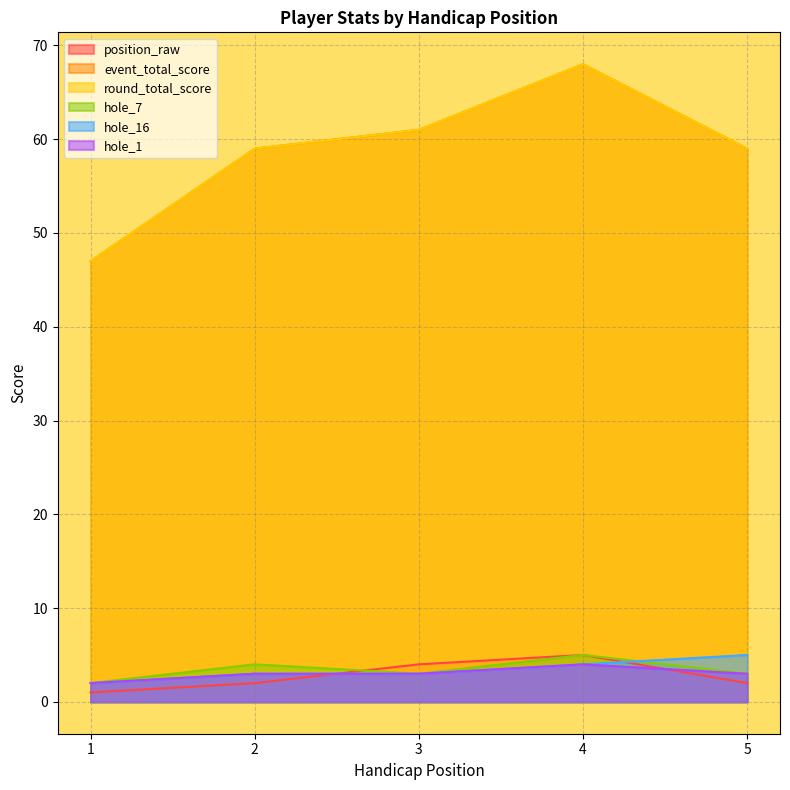

What are all the series names shown in the legend?

position_raw, event_total_score, round_total_score, hole_7, hole_16, hole_1